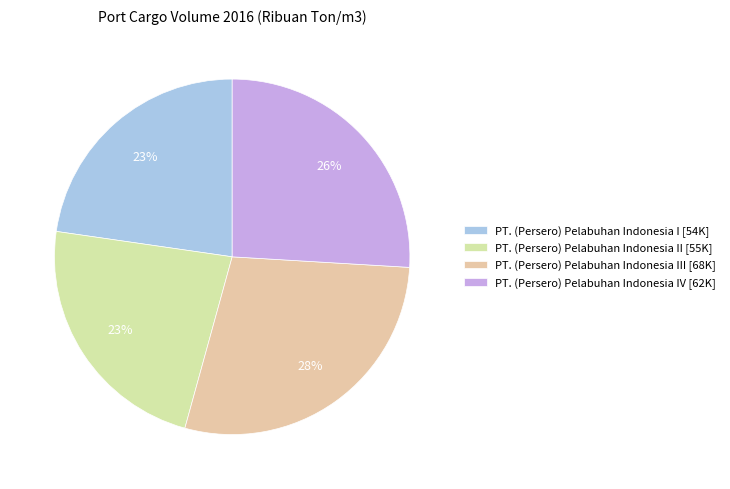

How many segments does this pie chart have?

4